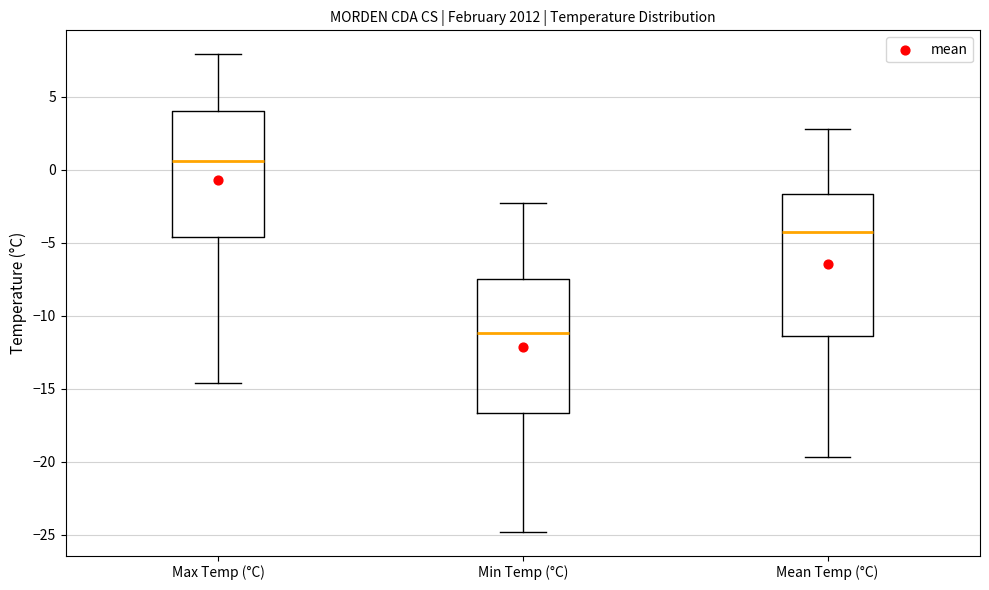

Reading left to right, read every box against the y-axis: the position of its median line, the range the box covers, and the ends of its whiskers. The values are not printed on the chart, so give them approximately, as read against the axis.

Max Temp (°C): median 0.5, box -4.5 to 4.0, whiskers -14.5 to 8.0
Min Temp (°C): median -11.0, box -16.5 to -7.5, whiskers -25.0 to -2.5
Mean Temp (°C): median -4.5, box -11.5 to -1.5, whiskers -19.5 to 3.0